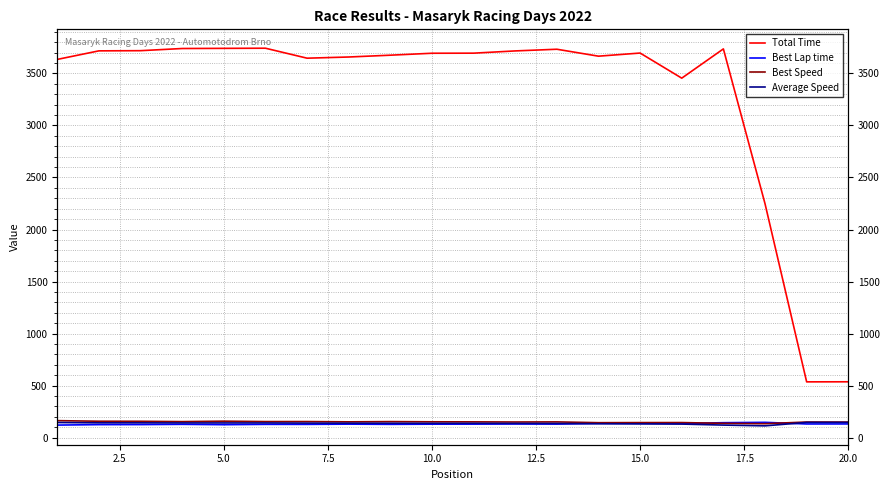

What is the average value of the Total Time series?

3299.6